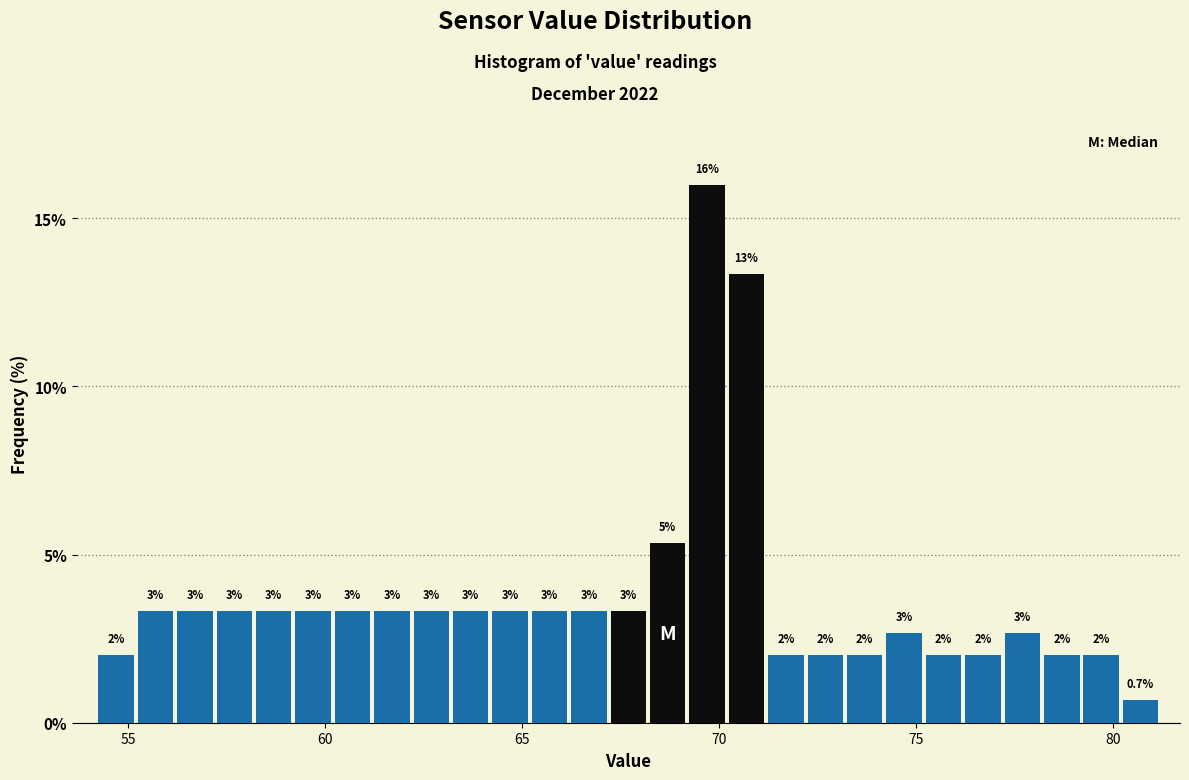

Read against the x-axis, roughly where is the centre of the tallest bar?

69.5